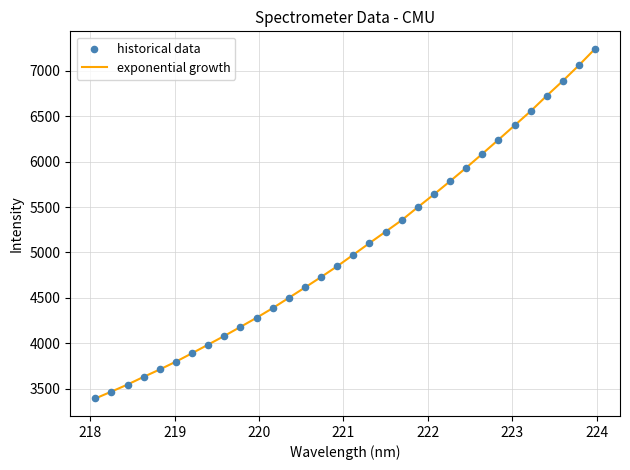

What is the smallest value displayed?

3393.1